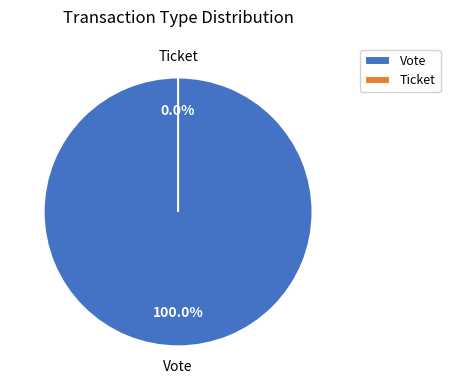

Which slice is the smallest?

Ticket